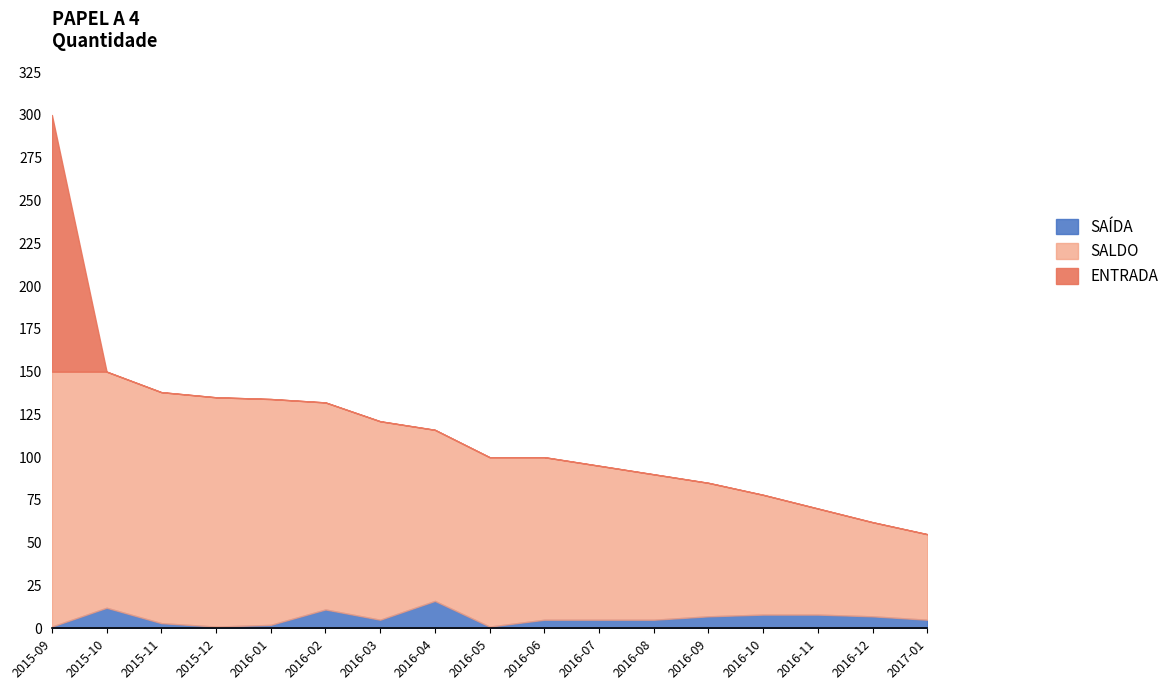

What position from the left is 2016-04?

8